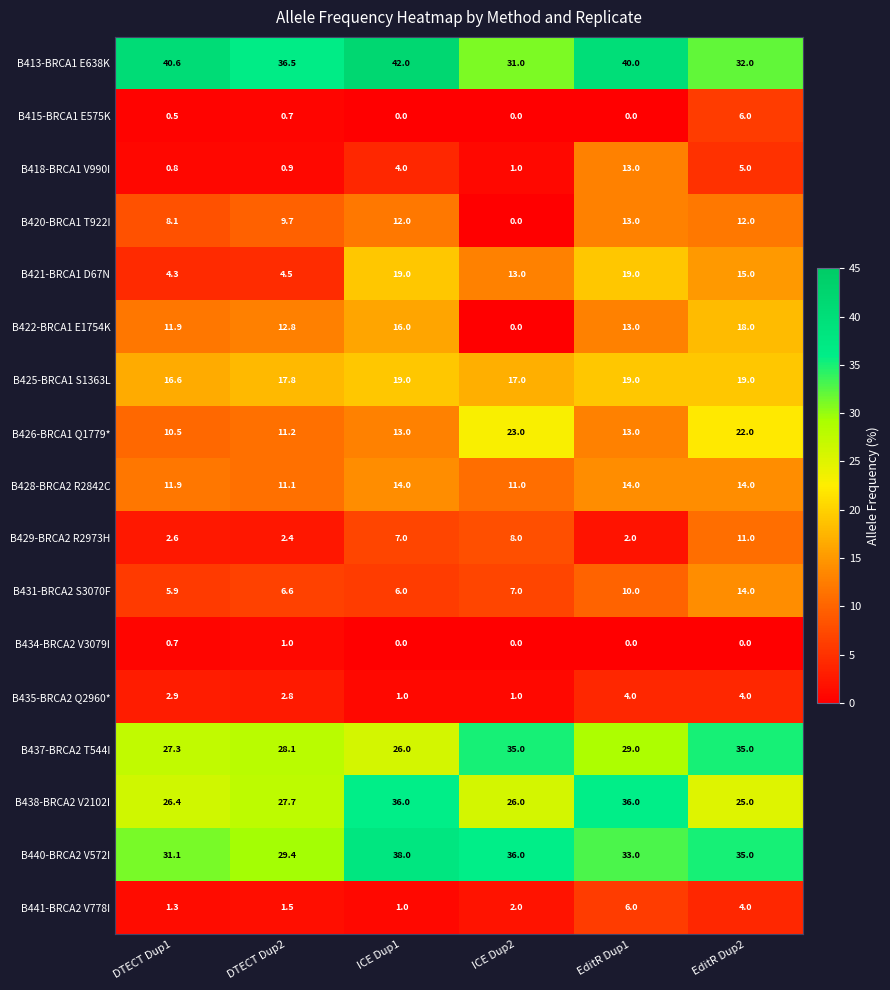

At which category is the sum across all series the highest?

EditR Dup2